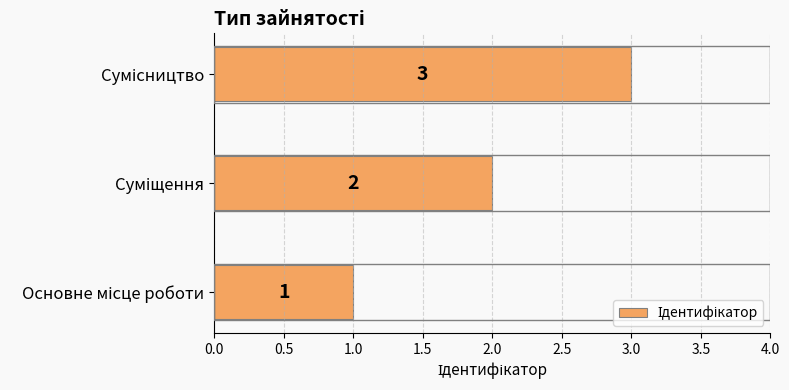

What is the maximum value shown in the chart?

3